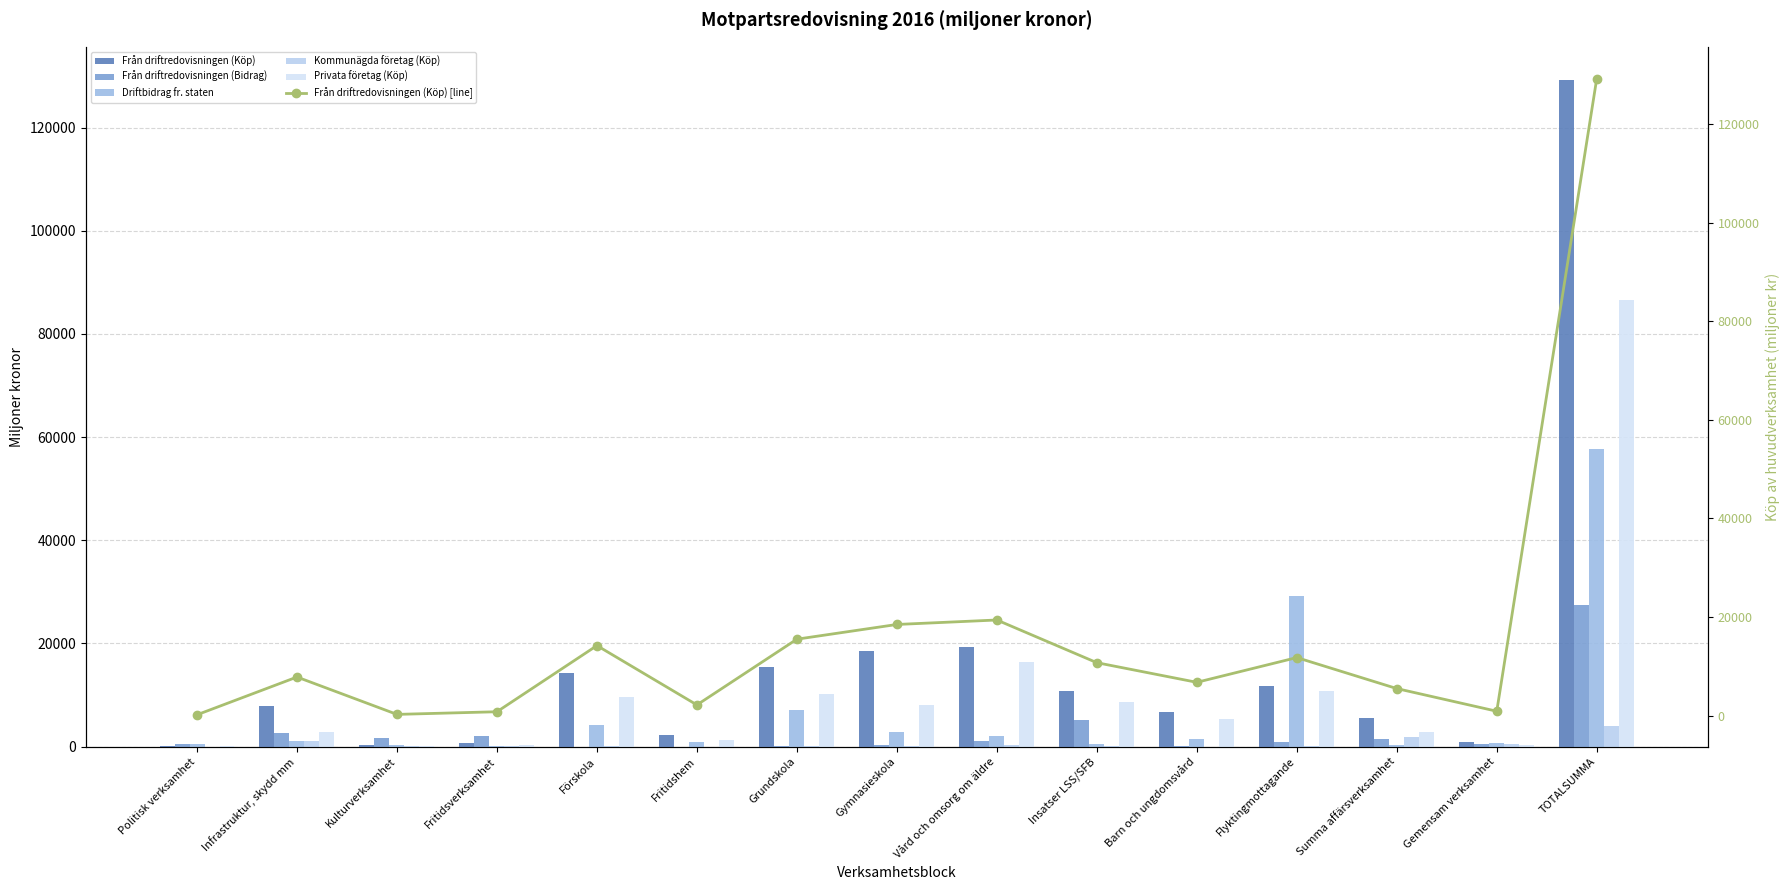

At which category is the sum across all series the highest?

TOTALSUMMA